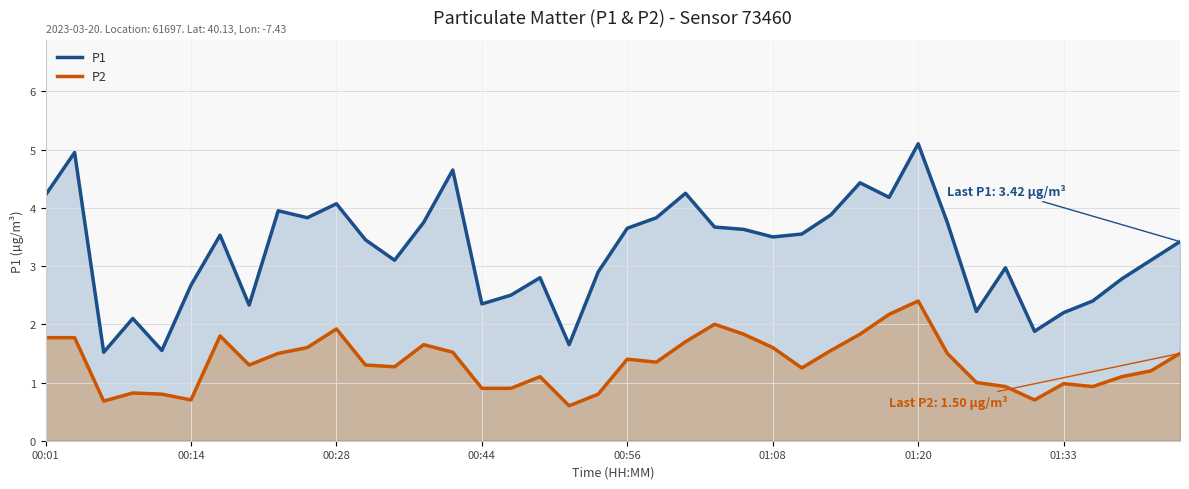

Reading right to left, list all the values displayed in this chart.

P1: 3.4	3.1	2.8	2.4	2.2	1.9	3.0	2.2	3.8	5.1	4.2	4.4	3.9	3.5	3.5	3.6	3.7	4.2	3.8	3.6	2.9	1.6	2.8	2.5	2.4	4.7	3.8	3.1	3.5	4.1	3.8	4.0	2.3	3.5	2.7	1.6	2.1	1.5	5.0	4.2
P2: 1.5	1.2	1.1	0.9	1.0	0.7	0.9	1.0	1.5	2.4	2.2	1.8	1.6	1.2	1.6	1.8	2.0	1.7	1.4	1.4	0.8	0.6	1.1	0.9	0.9	1.5	1.6	1.3	1.3	1.9	1.6	1.5	1.3	1.8	0.7	0.8	0.8	0.7	1.8	1.8